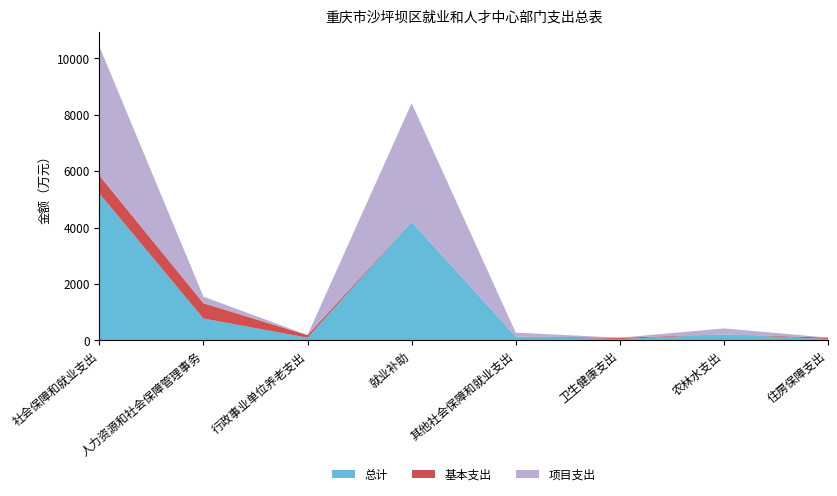

Reading right to left, transcribe all the data shown in this chart.

总计: 49.3	212.0	47.0	137.5	4203.0	93.5	775.0	5209.0
基本支出: 49.3	0.0	47.0	1.1	0.0	93.5	541.5	636.1
项目支出: 0.0	212.0	0.0	136.4	4203.0	0.0	233.5	4572.9